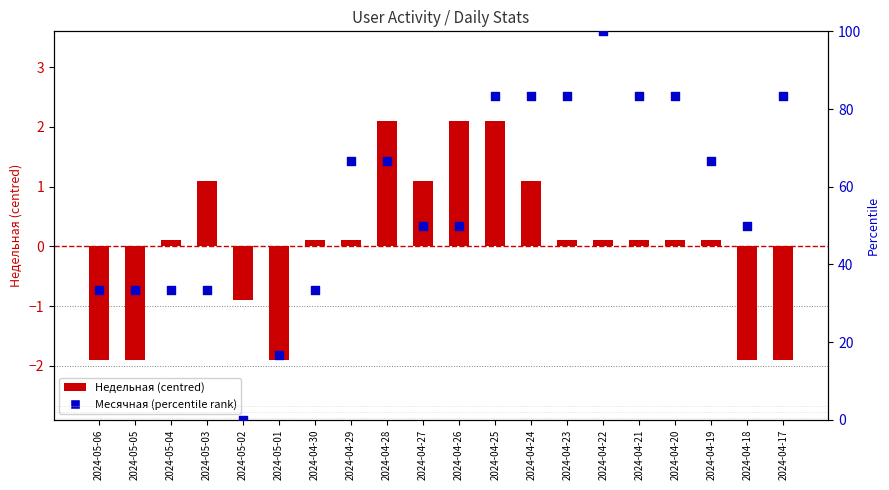

Which series reaches the minimum Y coordinate?

Недельная (centred)